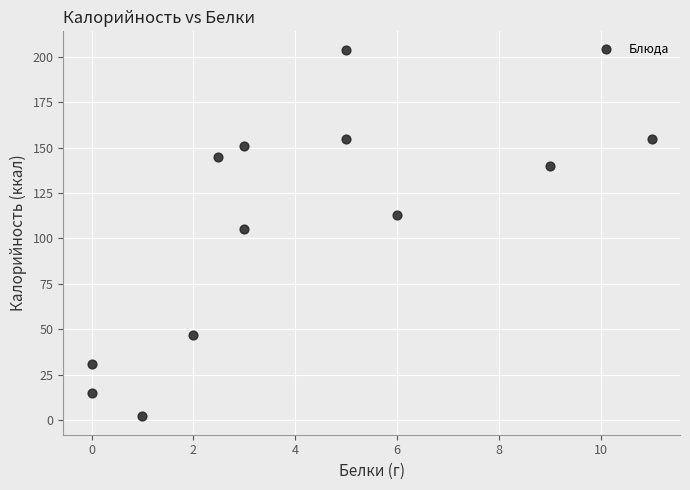

What is the range of Y values (max minus min)?

202